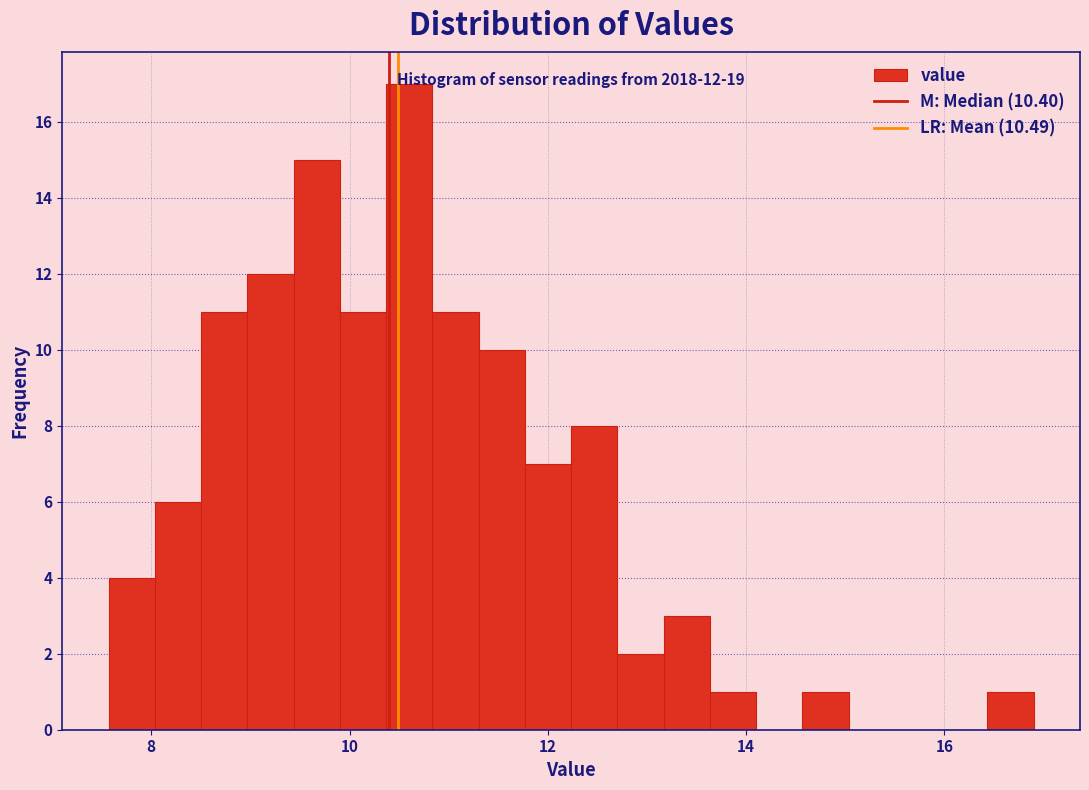

Read against the x-axis, roughly where is the centre of the tallest bar?

10.6